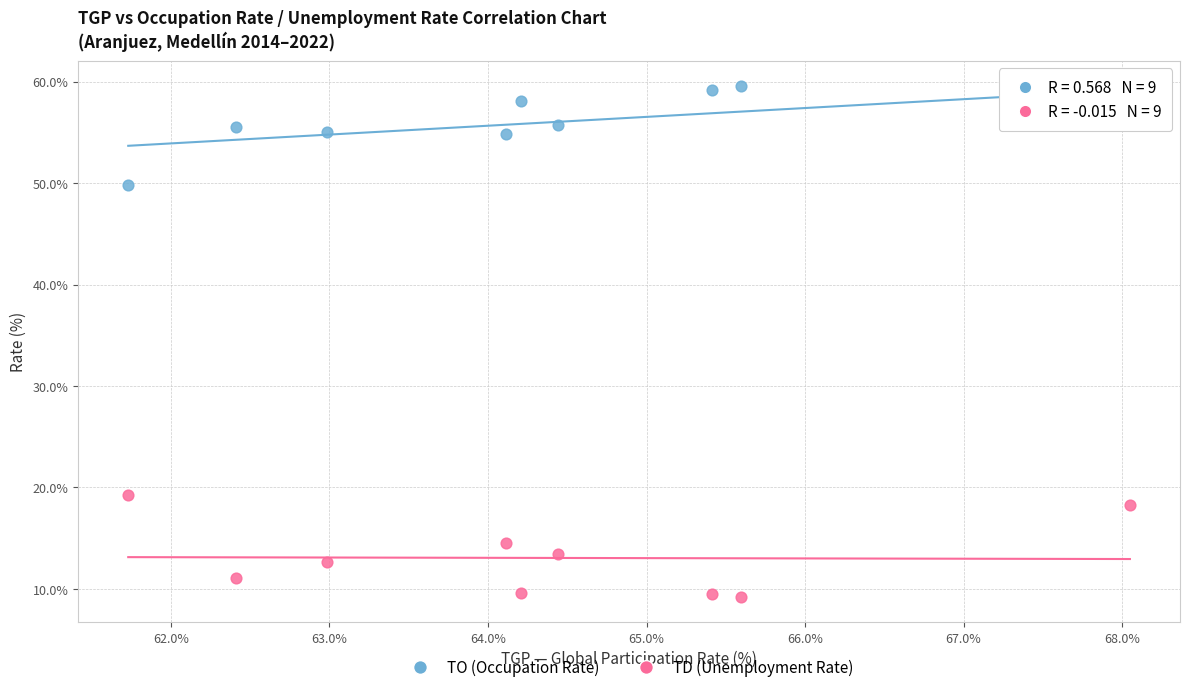

Which series contains the lowest Y value?

TD (Unemployment Rate)